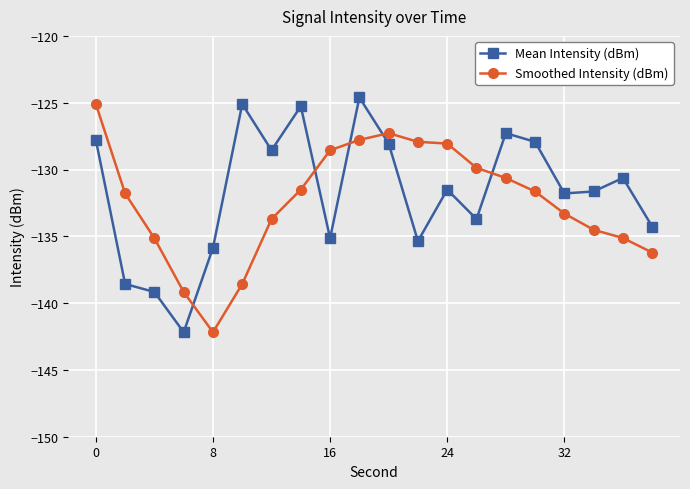

What is the difference between the maximum and second lowest values in the Mean Intensity (dBm) series?

14.6